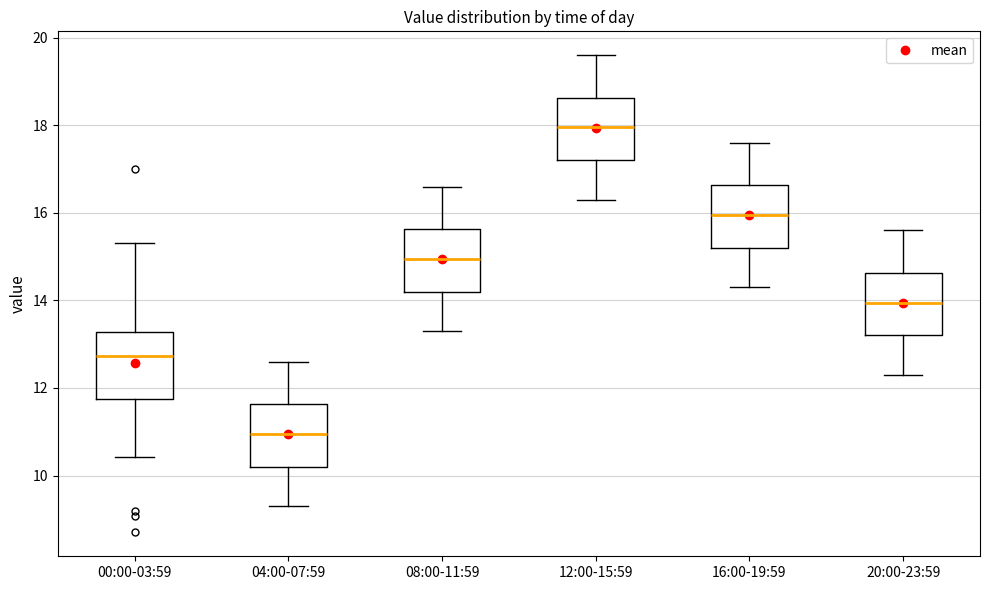

Where does the lower whisker of the box for 00:00-03:59 end on the y-axis? The values are not printed on the chart, so give them approximately, as read against the axis.

10.4